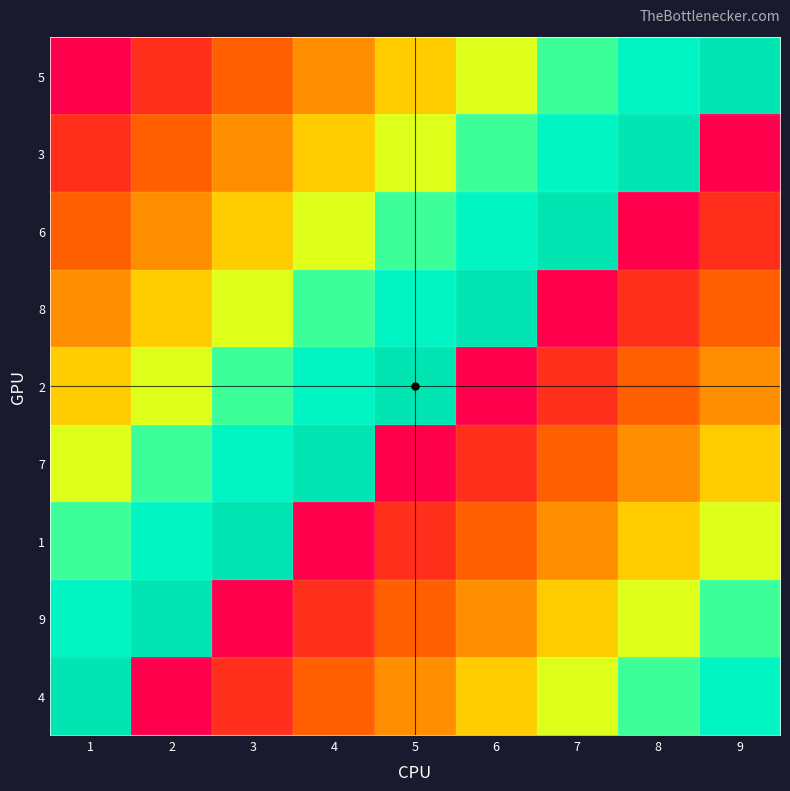

What is the difference between the highest and lowest values at 9?

8